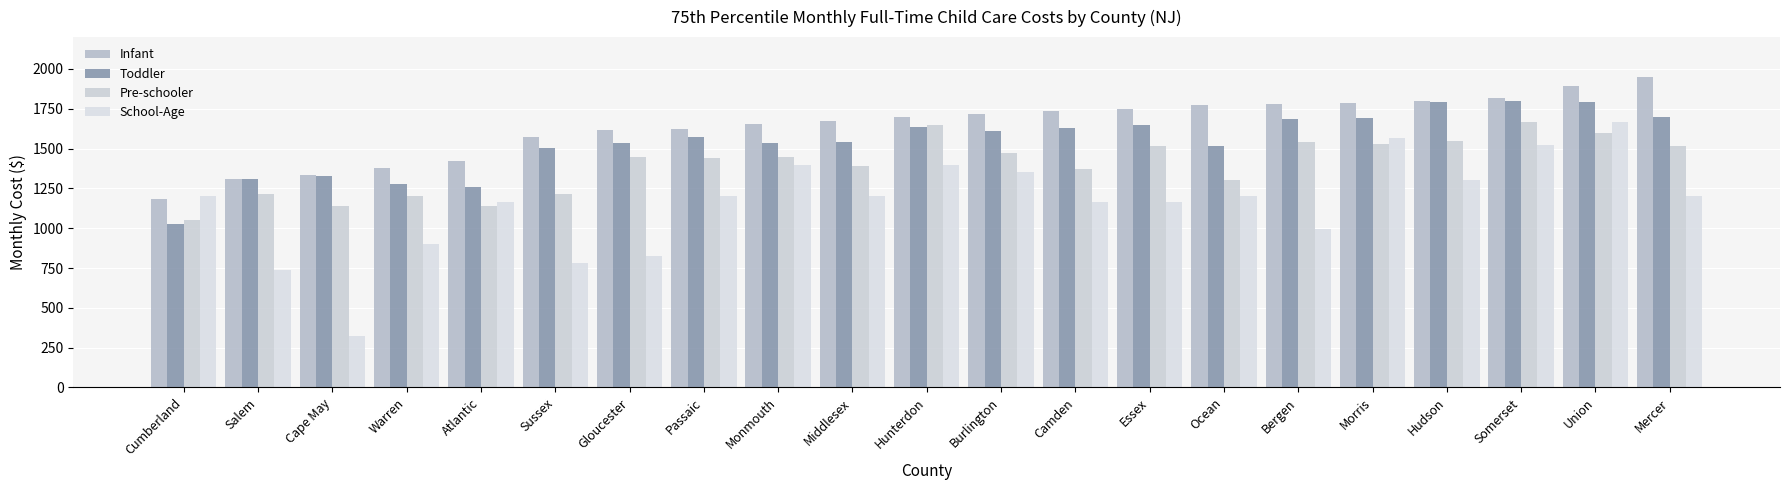

Reading left to right, transcribe all the data shown in this chart.

Infant: Cumberland=1183	Salem=1310	Cape May=1332	Warren=1375	Atlantic=1422	Sussex=1575	Gloucester=1614	Passaic=1625	Monmouth=1656	Middlesex=1676	Hunterdon=1699	Burlington=1720	Camden=1733	Essex=1750	Ocean=1775	Bergen=1780	Morris=1785	Hudson=1800	Somerset=1820	Union=1895	Mercer=1950
Toddler: Cumberland=1028	Salem=1310	Cape May=1326	Warren=1275	Atlantic=1257	Sussex=1504	Gloucester=1537	Passaic=1575	Monmouth=1535	Middlesex=1541	Hunterdon=1635	Burlington=1612	Camden=1628	Essex=1646	Ocean=1518	Bergen=1685	Morris=1695	Hudson=1790	Somerset=1800	Union=1795	Mercer=1700
Pre-schooler: Cumberland=1050	Salem=1215	Cape May=1137	Warren=1200	Atlantic=1140	Sussex=1213	Gloucester=1450	Passaic=1440	Monmouth=1450	Middlesex=1390	Hunterdon=1650	Burlington=1470	Camden=1370	Essex=1517	Ocean=1300	Bergen=1540	Morris=1530	Hudson=1550	Somerset=1668	Union=1595	Mercer=1515
School-Age: Cumberland=1200	Salem=735	Cape May=320	Warren=900	Atlantic=1167	Sussex=780	Gloucester=827	Passaic=1200	Monmouth=1400	Middlesex=1200	Hunterdon=1398	Burlington=1350	Camden=1167	Essex=1167	Ocean=1200	Bergen=997	Morris=1565	Hudson=1300	Somerset=1525	Union=1665	Mercer=1200